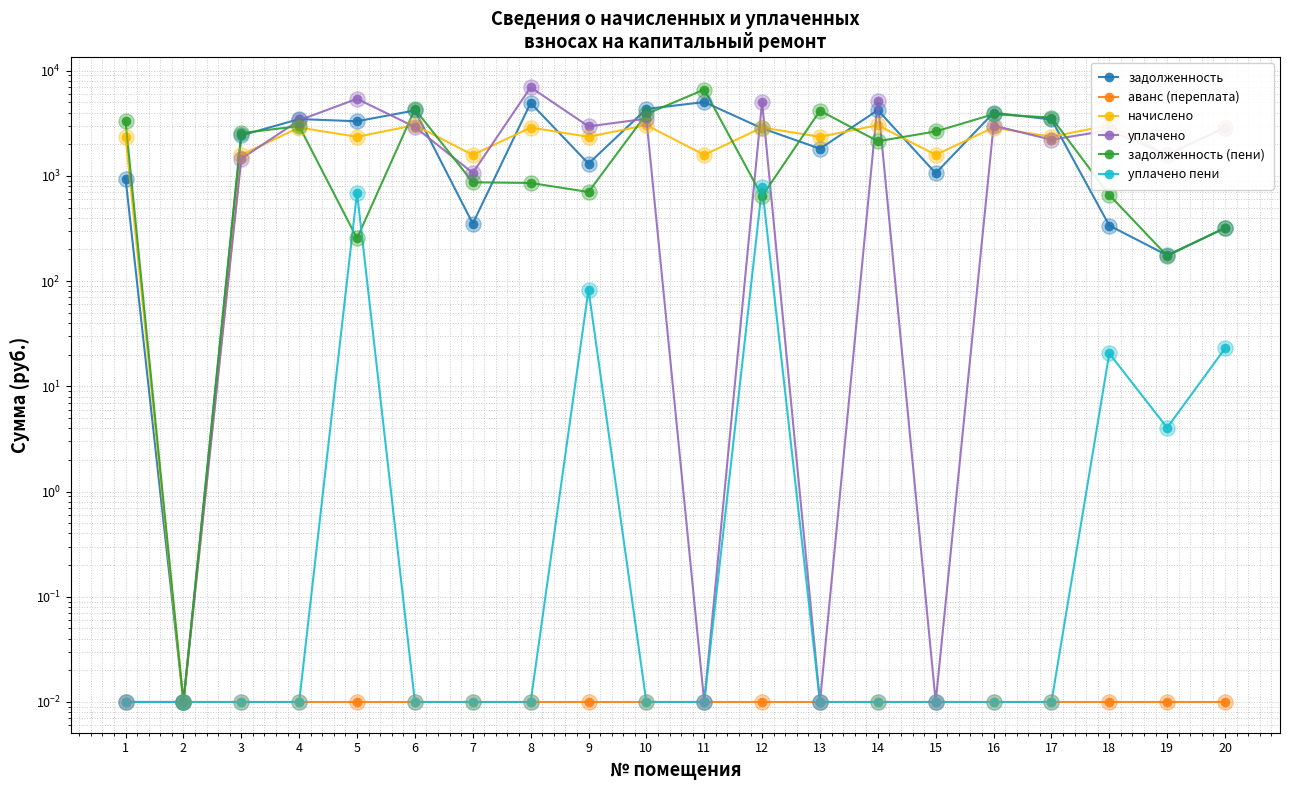

At how many categories does at least one series exceed 5421?

2